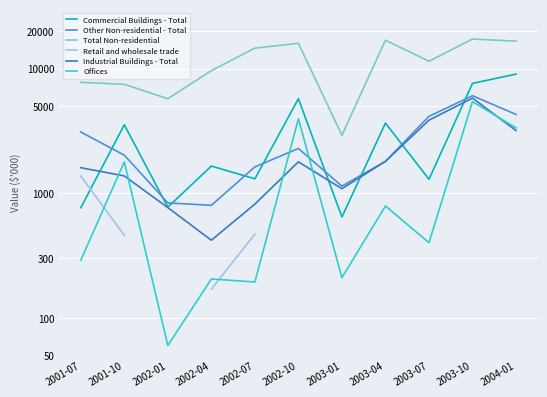

What position from the left is 2002-01?

3